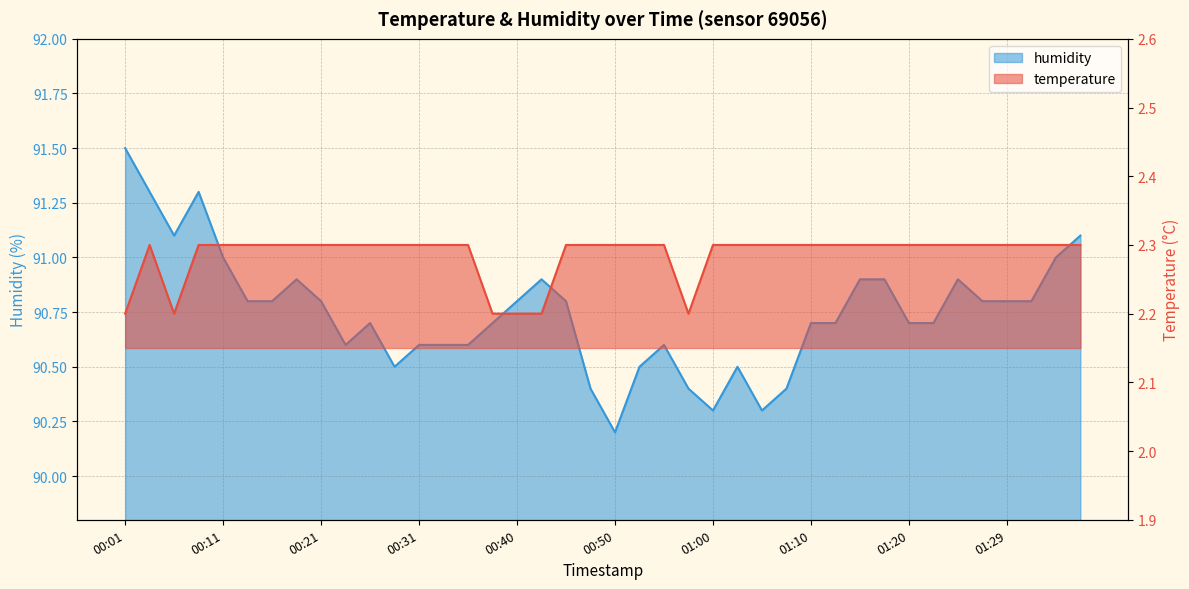

What is the value of the humidity point at the 36th from the left?

90.8